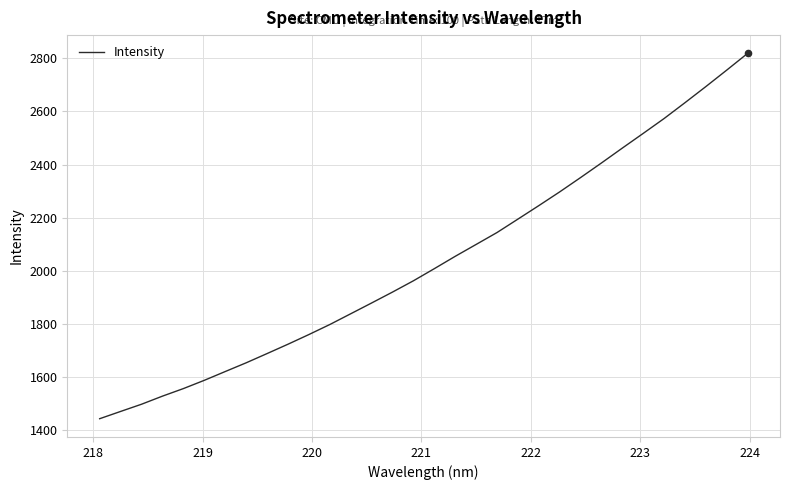

What is the greatest value displayed?

2819.1